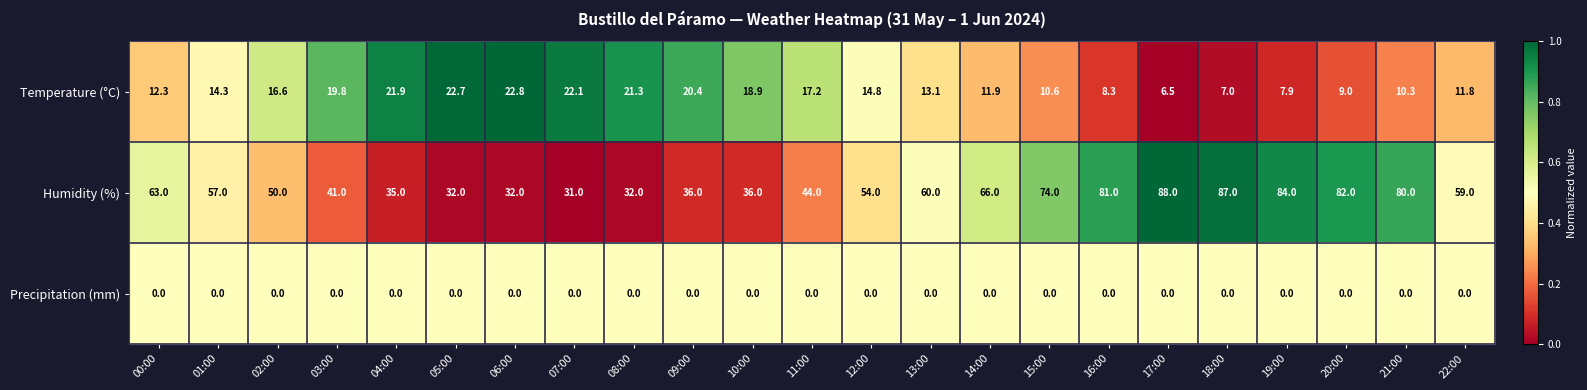

The Temperature (°C) series shows 10.3 at 21:00. True or false?

True